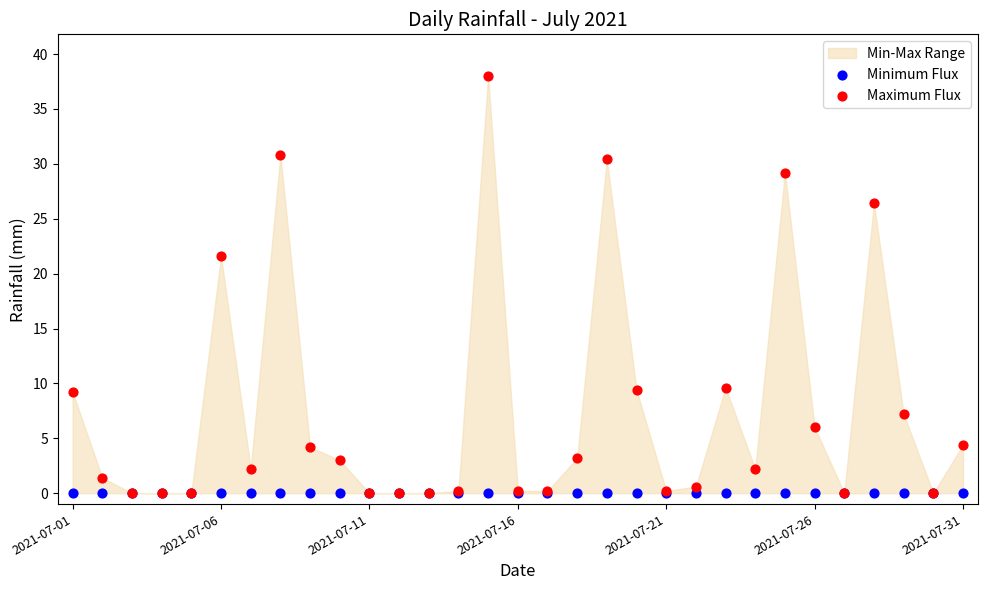

In the Maximum Flux series, what Y value is closest to 19?

21.6